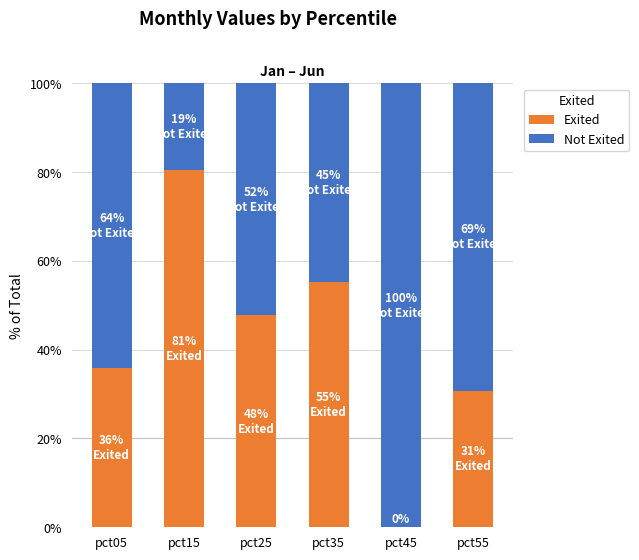

What is the difference between the Exited values at pct35 and pct55?

0.2